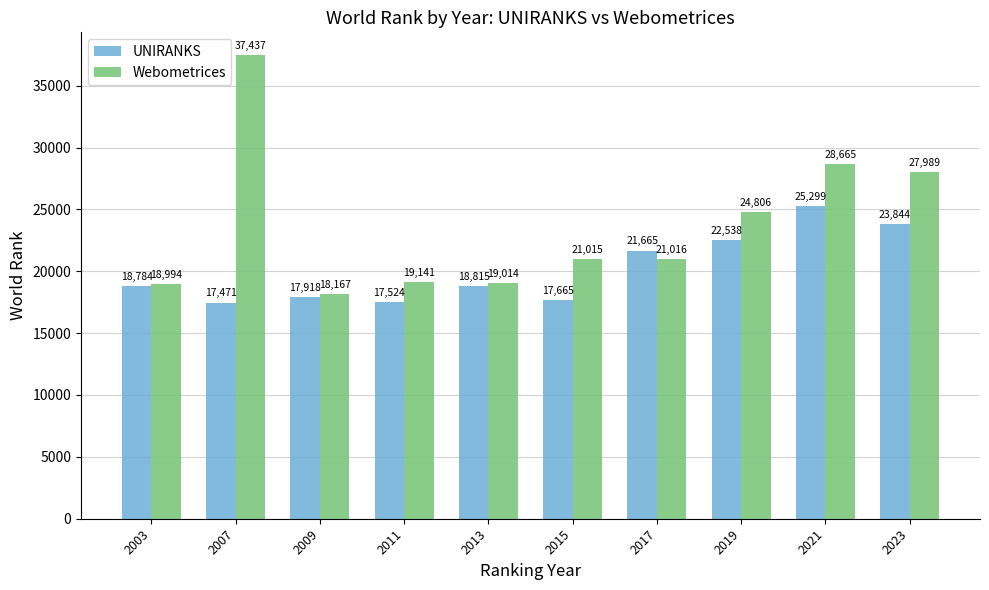

Is it true that UNIRANKS equals 18815 at 2013?

True